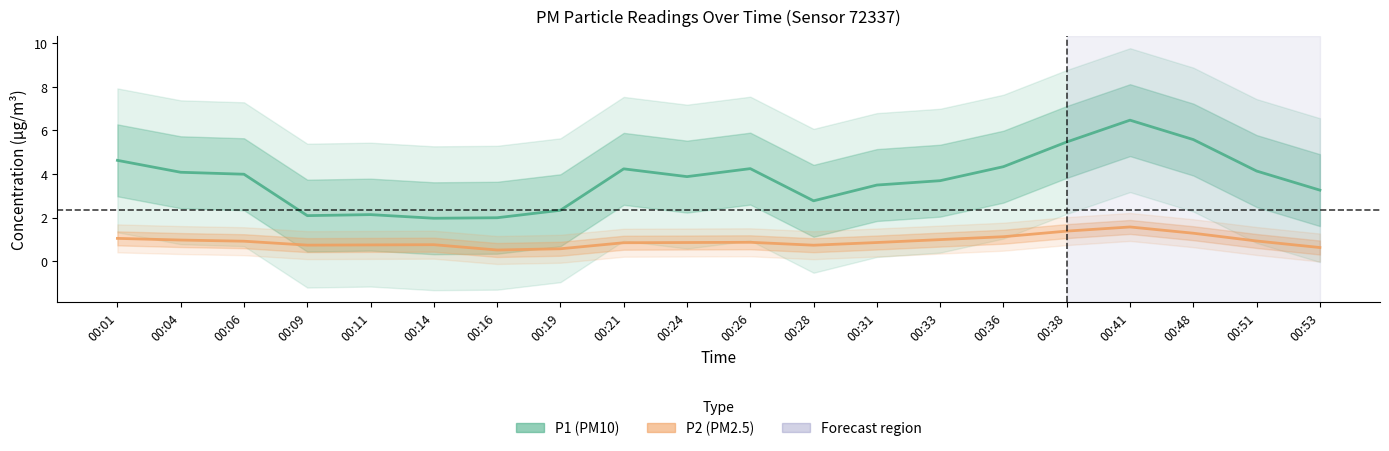

What is the spread (max minus min) of values at 00:36?

3.2